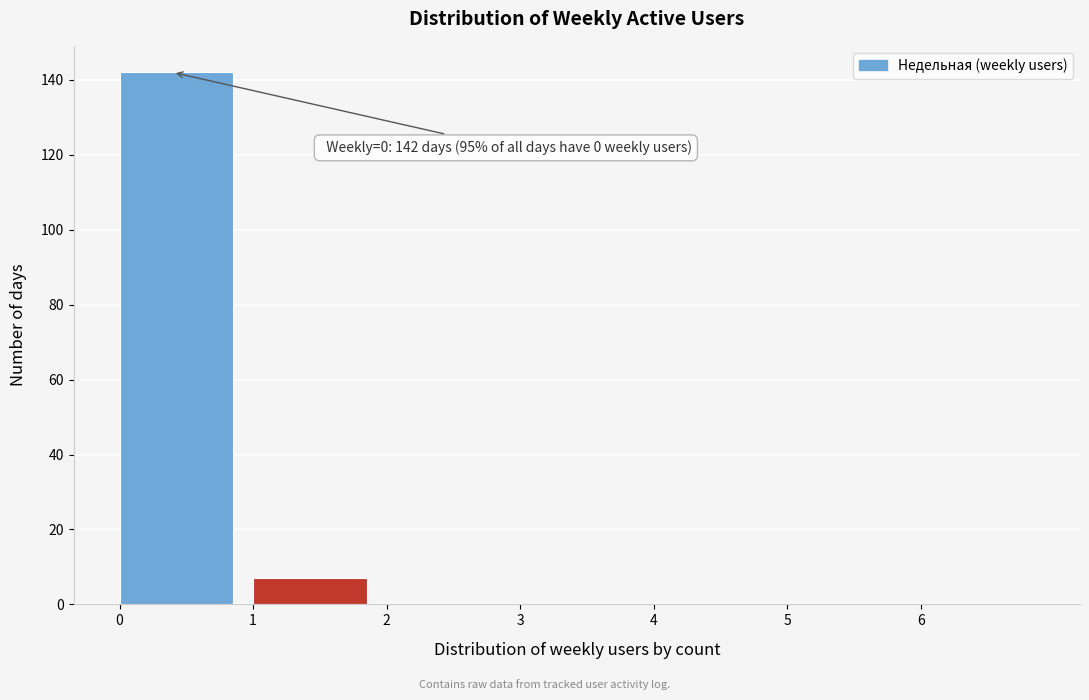

Which range on the x-axis has the tallest bar?

0 to 1